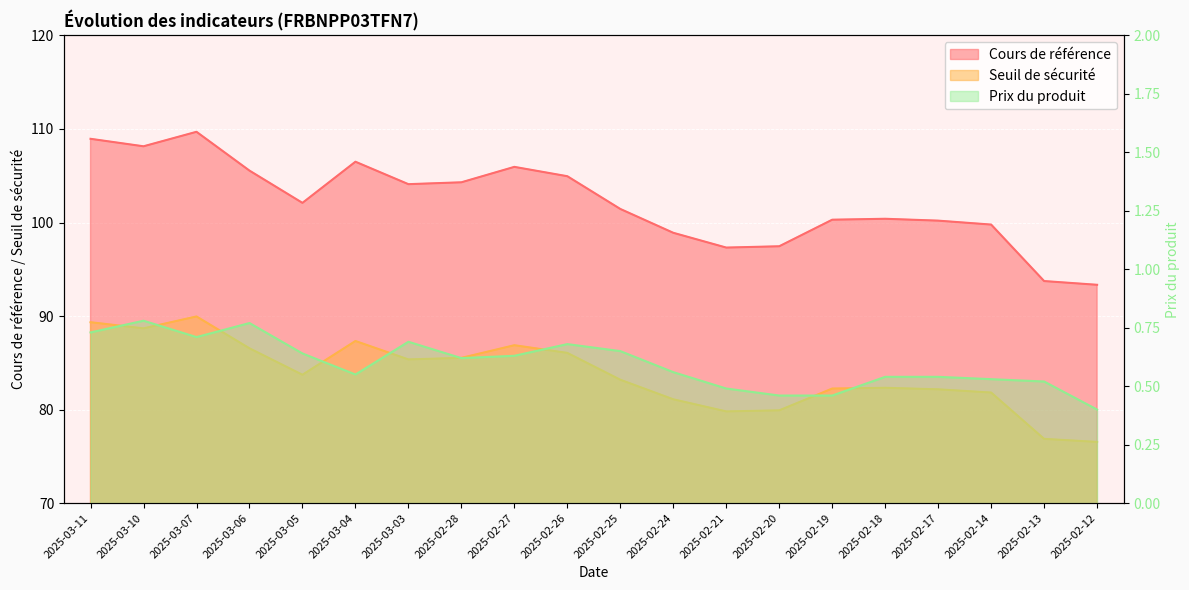

The value of Seuil de sécurité at 2025-02-27 is 29.2. True or false?

False